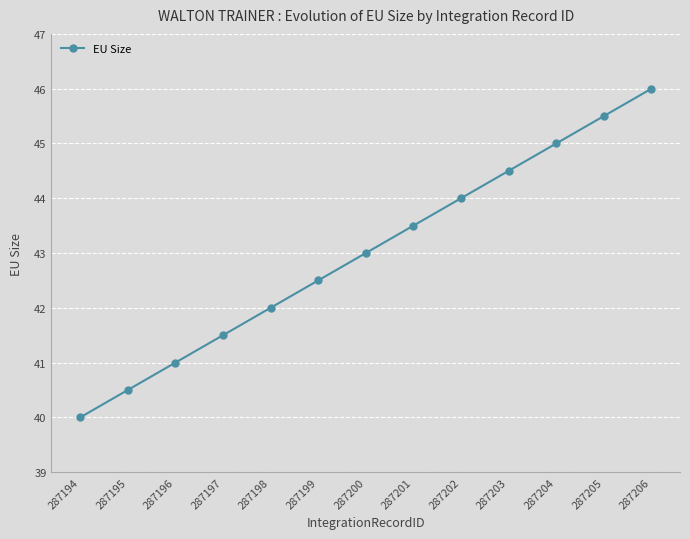

List the labels in order of value, smallest first.

287194, 287195, 287196, 287197, 287198, 287199, 287200, 287201, 287202, 287203, 287204, 287205, 287206